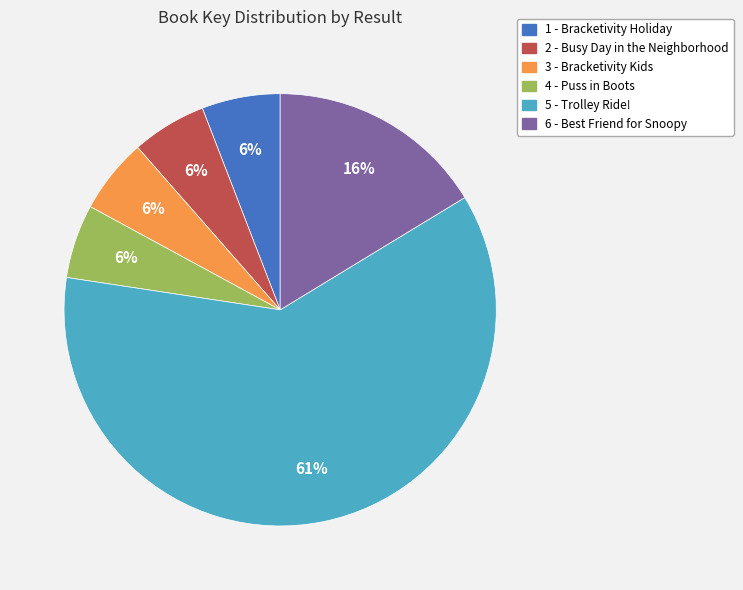

What is the largest slice in the pie chart?

5 - Trolley Ride!